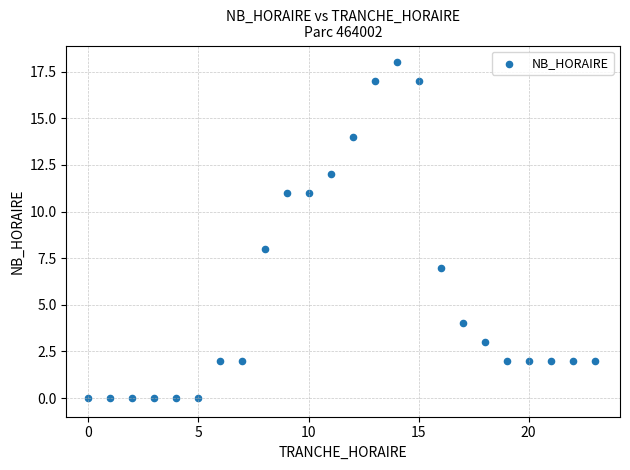

What is the range of Y values (max minus min)?

18